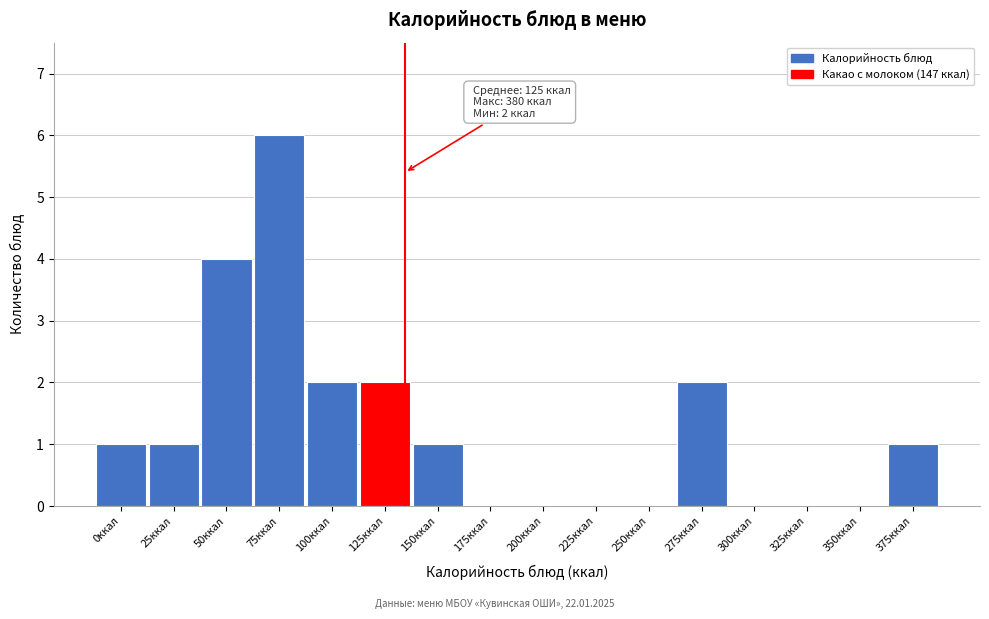

Reading right to left, what are all the values shown in this chart?

375ккал=1	350ккал=0	325ккал=0	300ккал=0	275ккал=2	250ккал=0	225ккал=0	200ккал=0	175ккал=0	150ккал=1	125ккал=2	100ккал=2	75ккал=6	50ккал=4	25ккал=1	0ккал=1